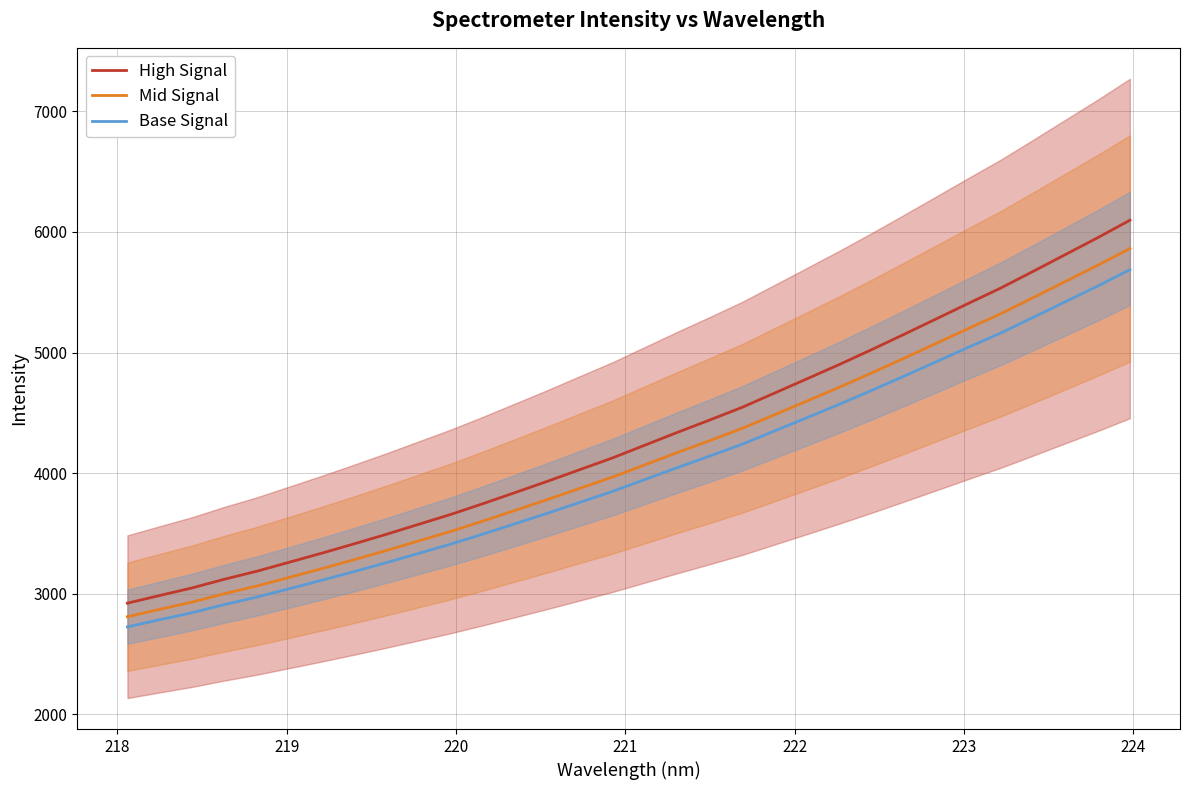

Rank the series by their average value, from highest to lowest.

High Signal, Mid Signal, Base Signal